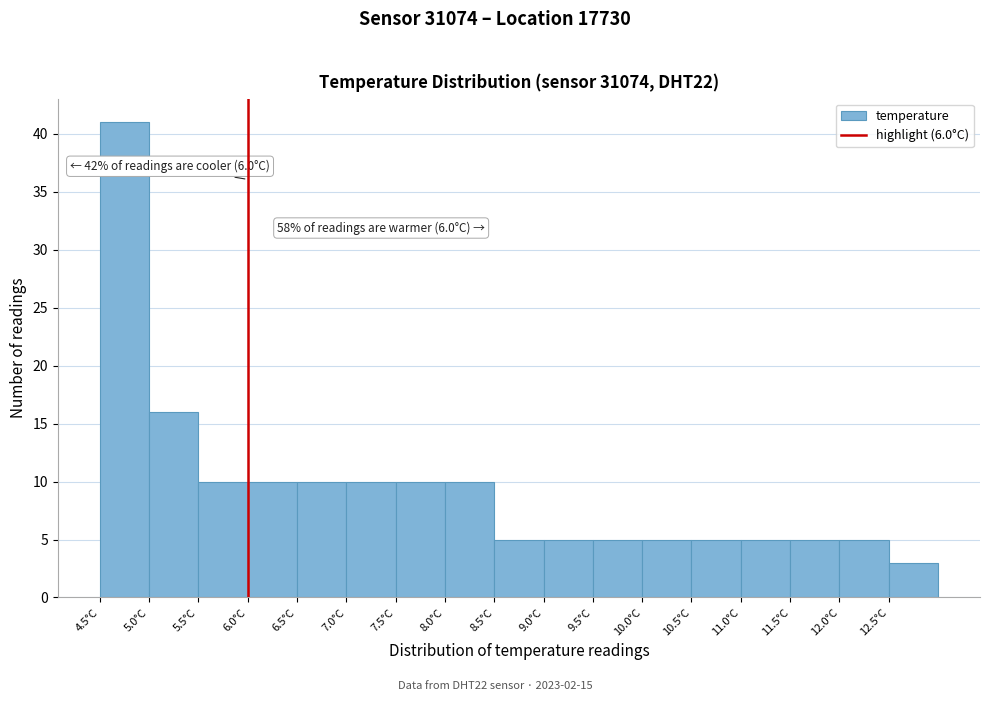

Which range on the x-axis has the tallest bar?

4.5 to 5.0